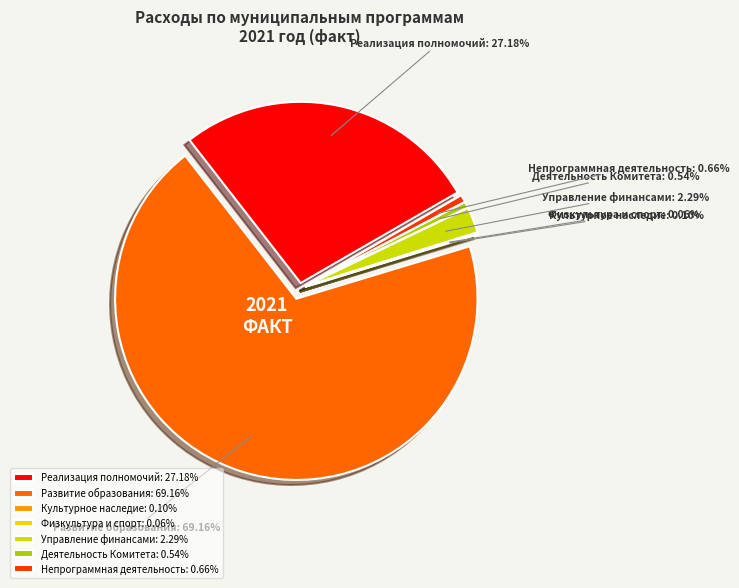

How many slices are in this pie chart?

7